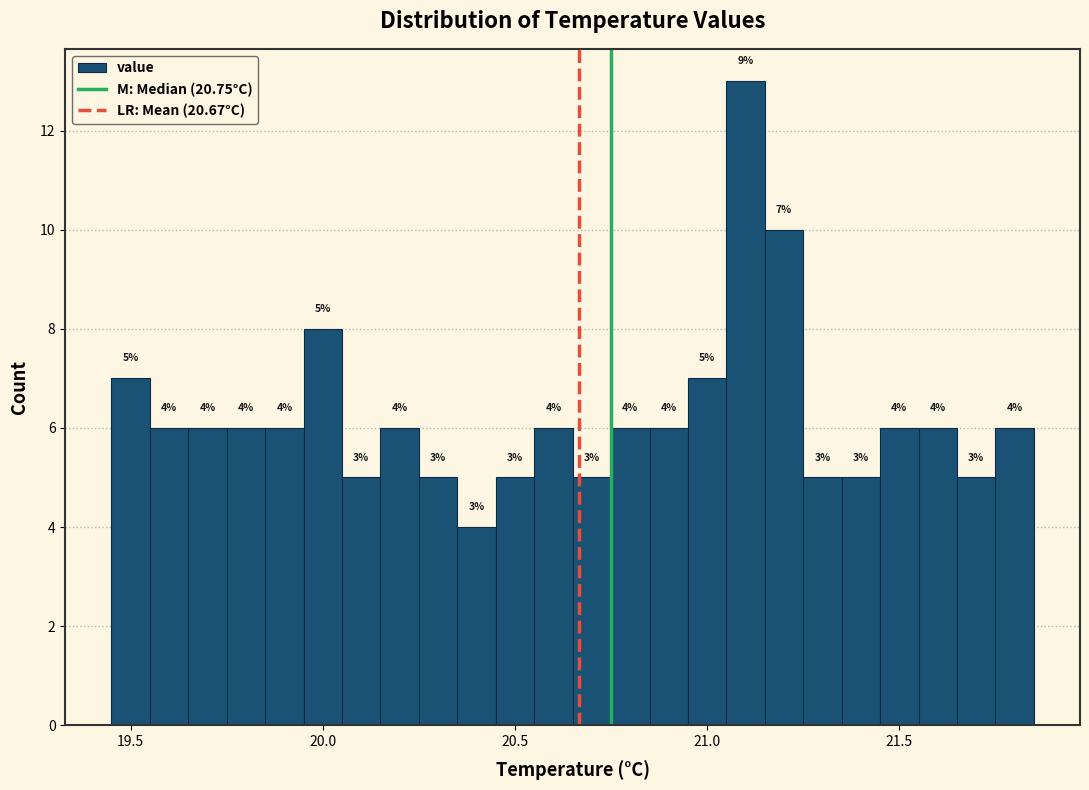

Read against the x-axis, roughly where is the centre of the tallest bar?

21.10